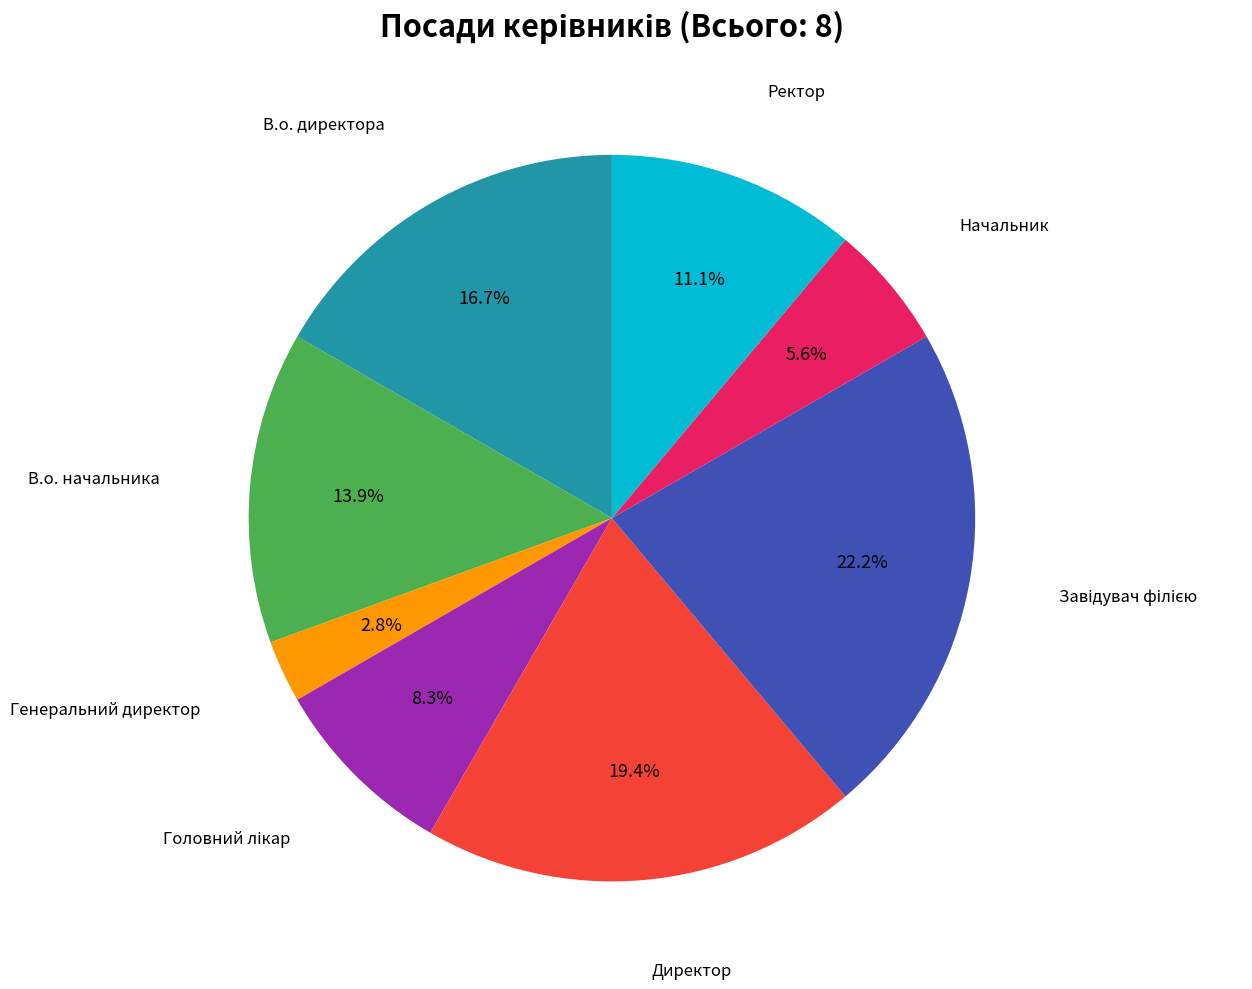

What percentage is NOT represented by Директор?

80.6%